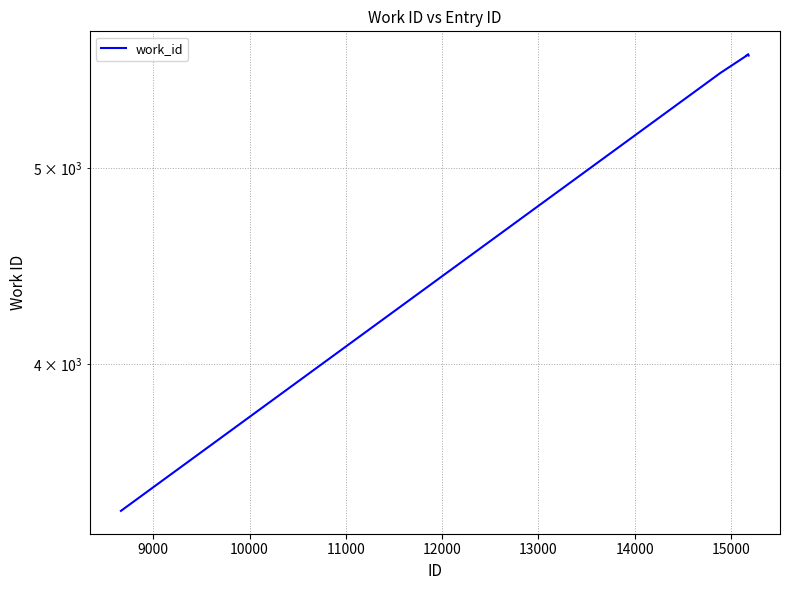

What is the average value?

5444